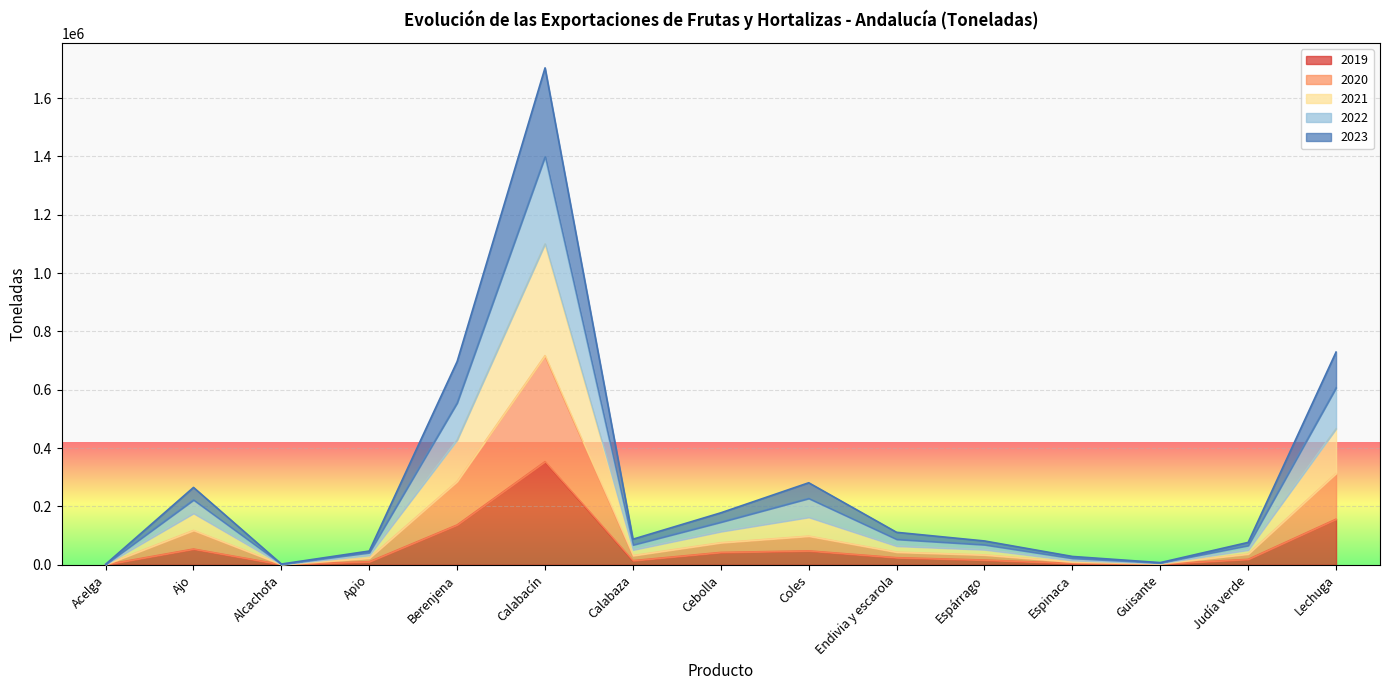

What is the highest value of the 2021 series?

1100254